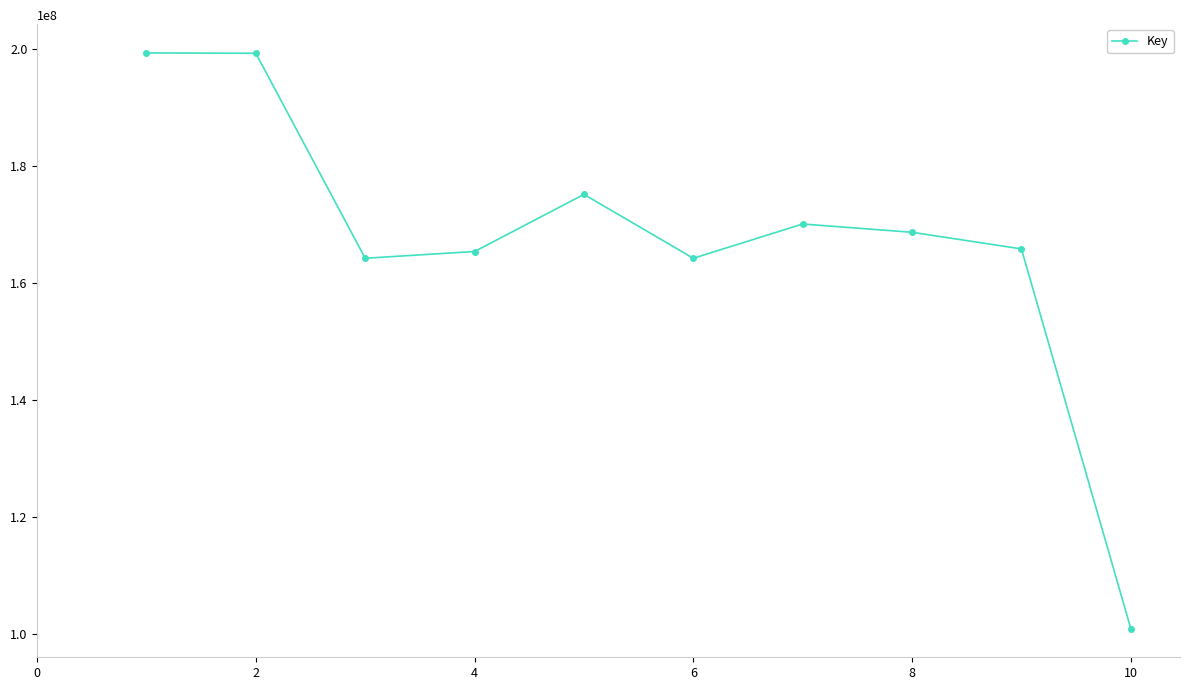

How many points are lower than both their immediate neighbors (excluding endpoints)?

2